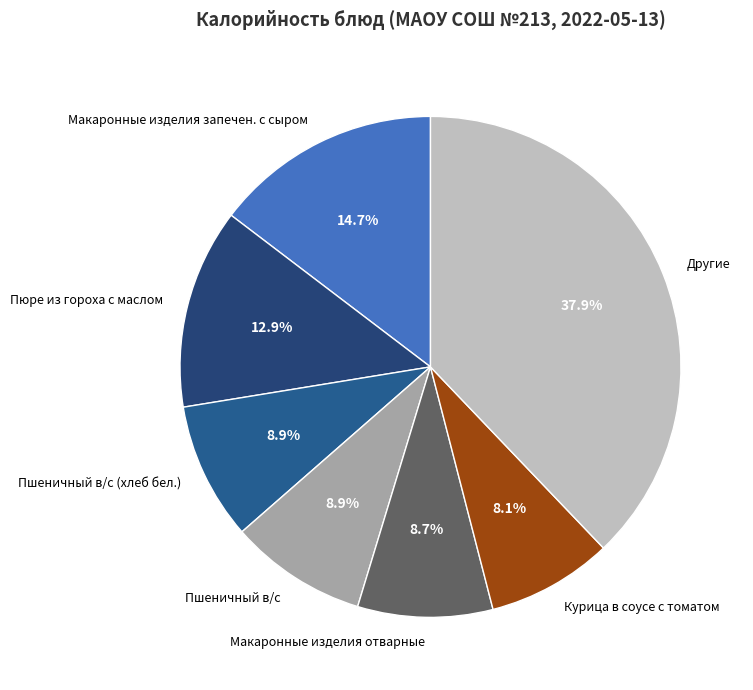

Between Пшеничный в/с (хлеб бел.) and Курица в соусе с томатом, which is larger?

Пшеничный в/с (хлеб бел.)